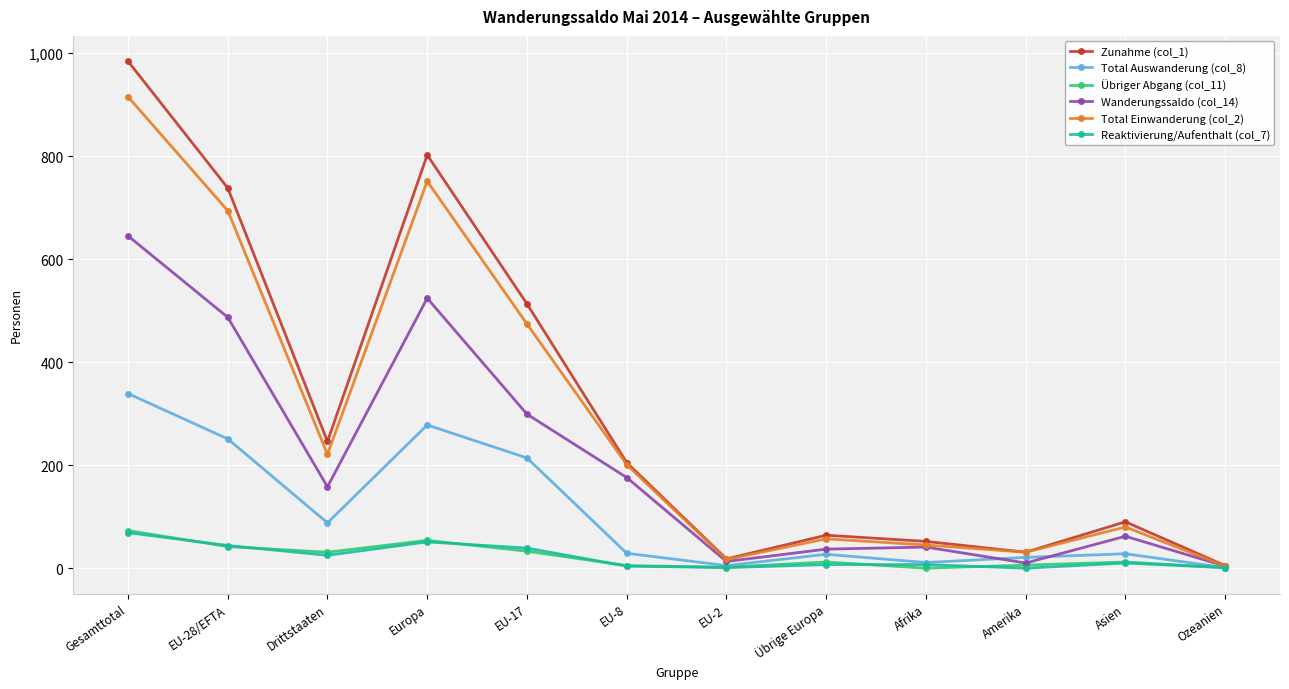

At which label does Reaktivierung/Aufenthalt (col_7) first exceed 10?

Gesamttotal